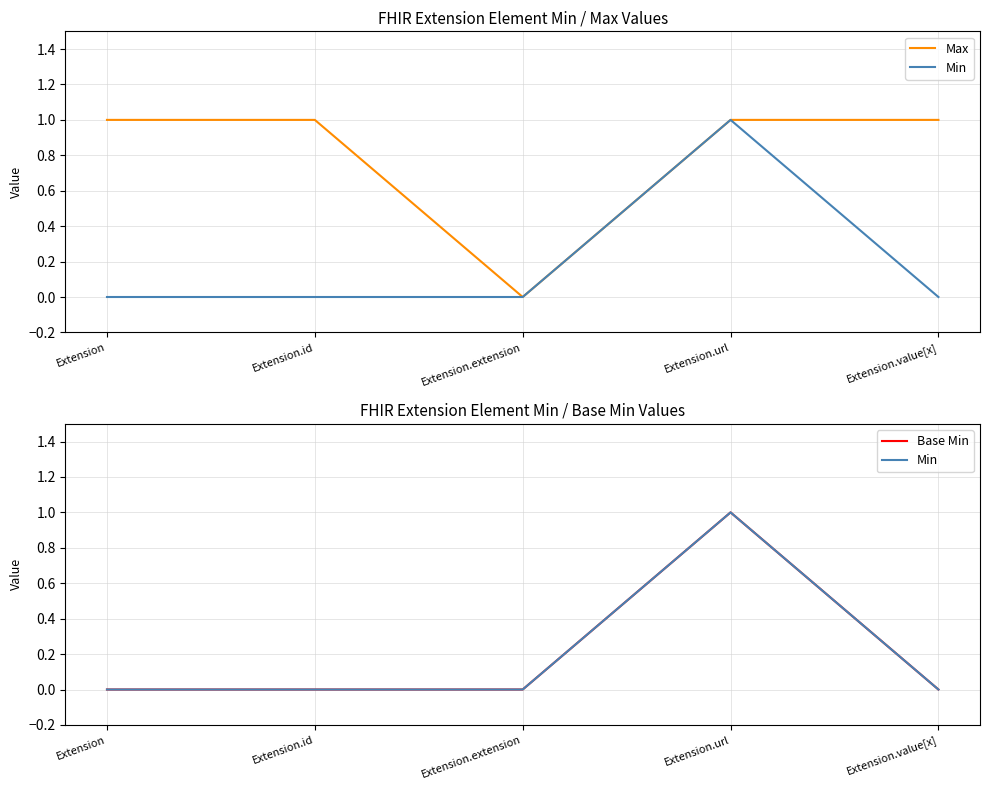

At Extension, list the series in order from smallest to largest.

Min, Base Min, Max